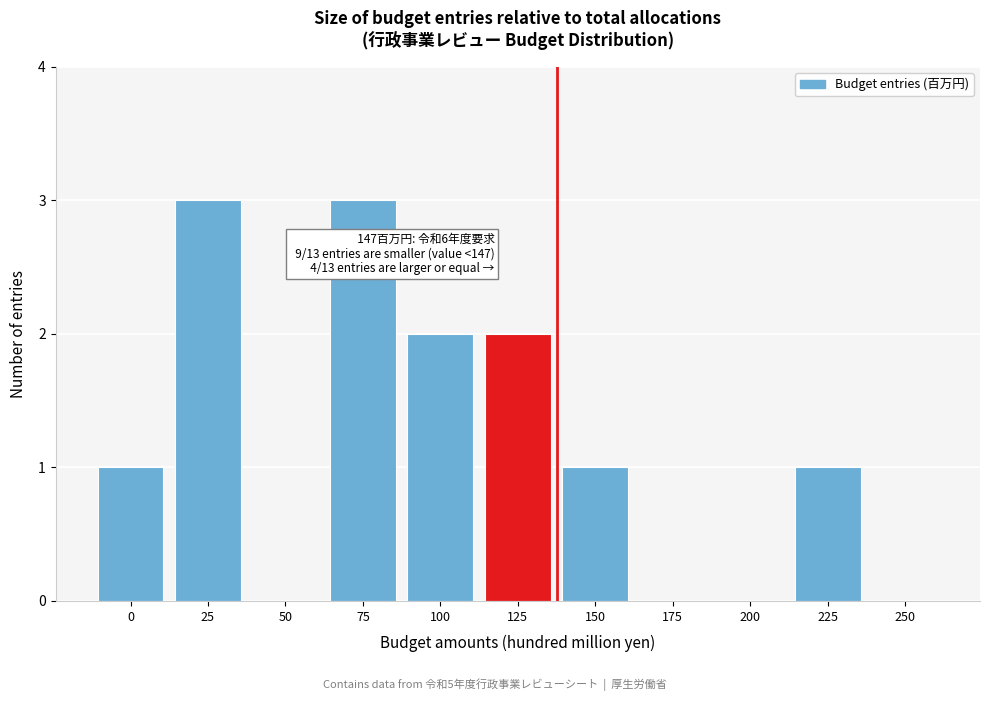

Reading left to right, list all the values displayed in this chart.

0=1	25=3	50=0	75=3	100=2	125=2	150=1	175=0	200=0	225=1	250=0